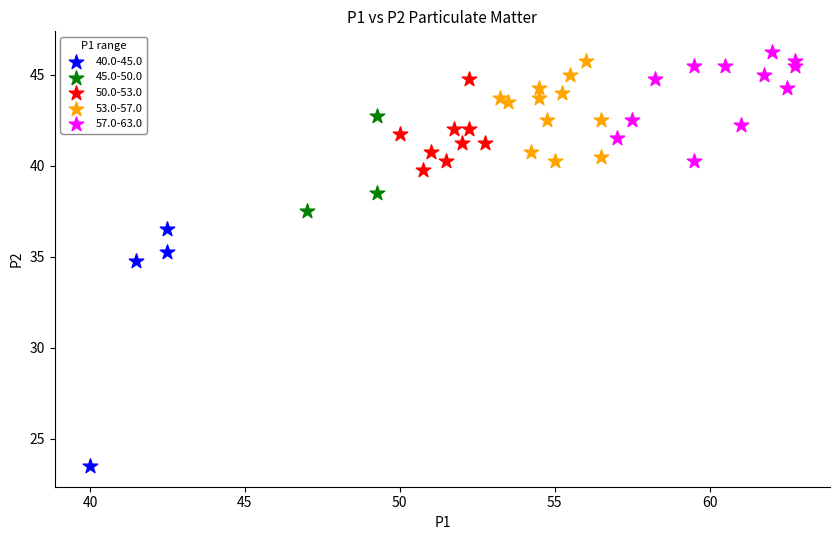

Which series contains the lowest Y value?

40.0-45.0